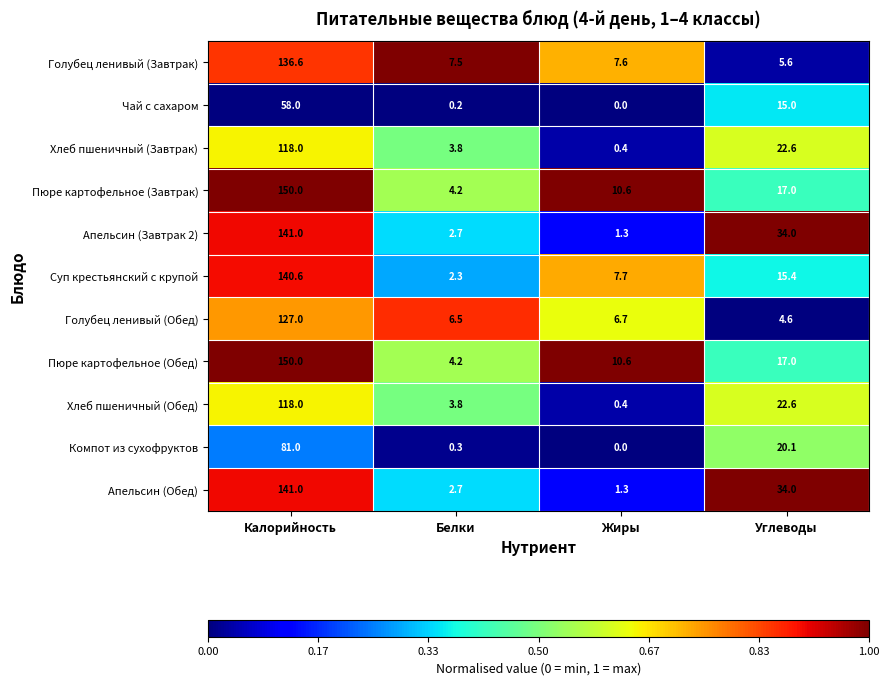

The Компот из сухофруктов series shows 0.0 at Жиры. True or false?

True